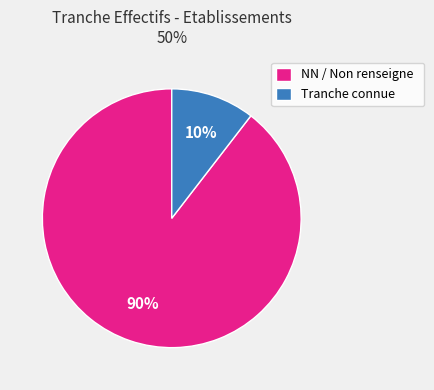

What is the smallest slice in the pie chart?

Tranche connue